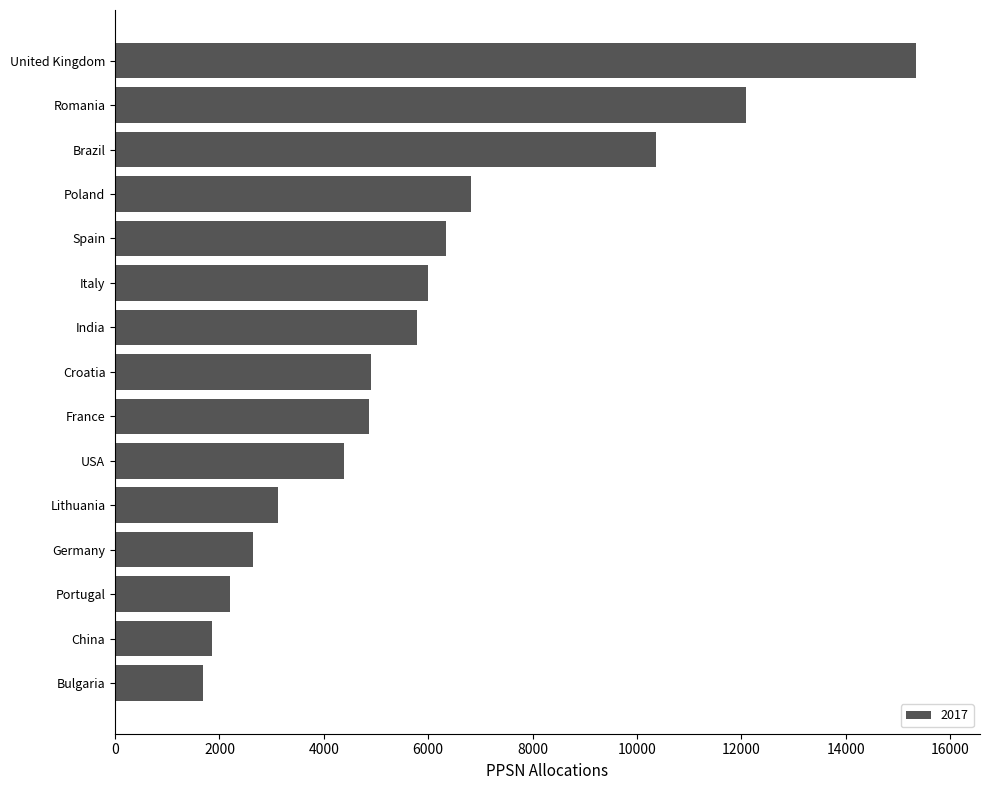

Between Germany and India, which is larger?

India